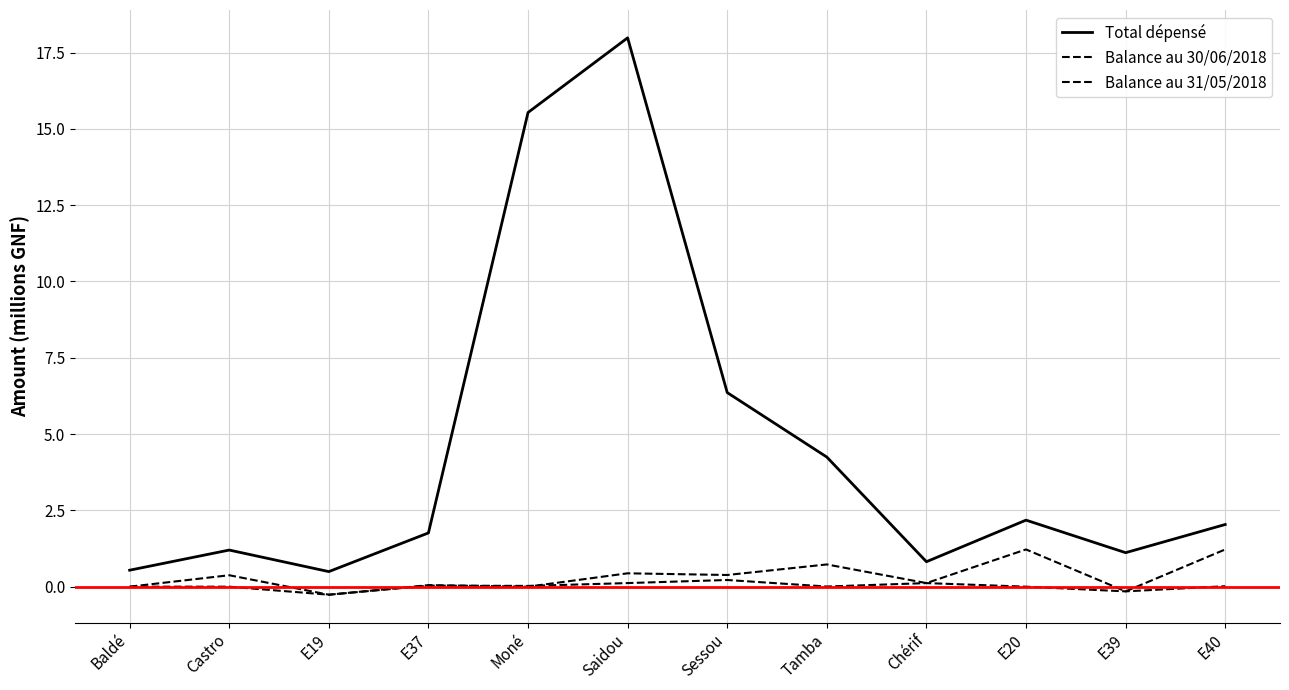

What is the label of the 11th point from the left?

E39